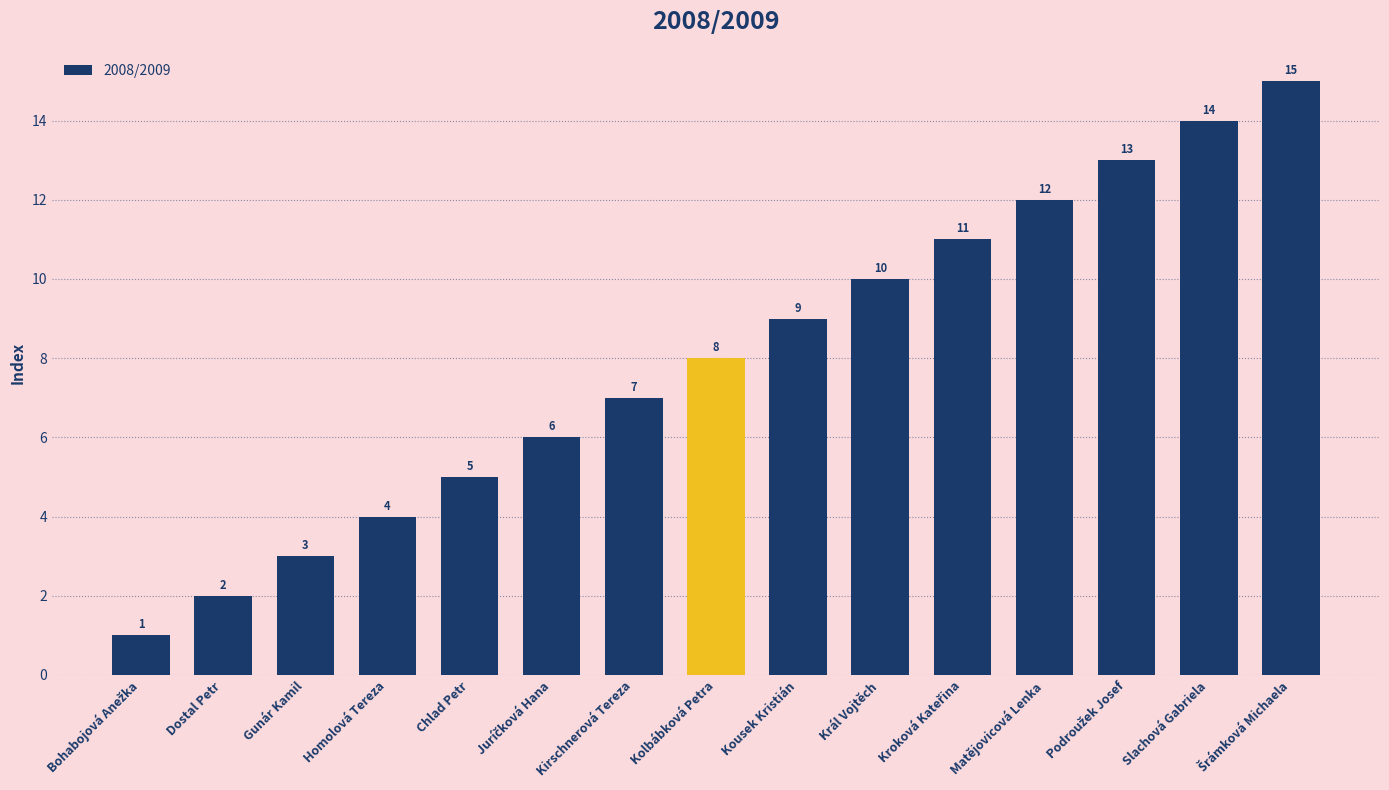

The value at Chlad Petr is 3. True or false?

False